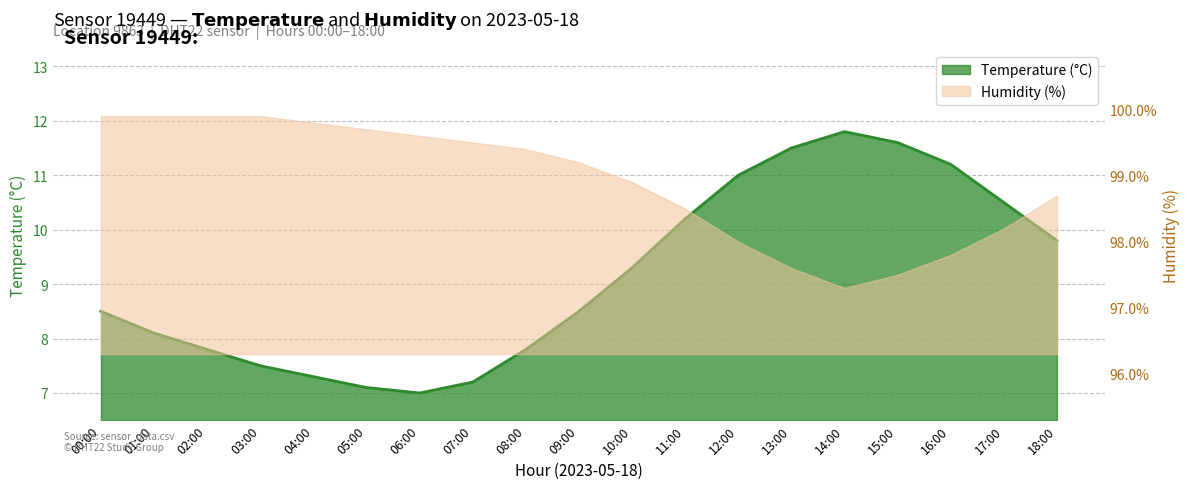

Is it true that the value at 03:00 is 4.4?

False